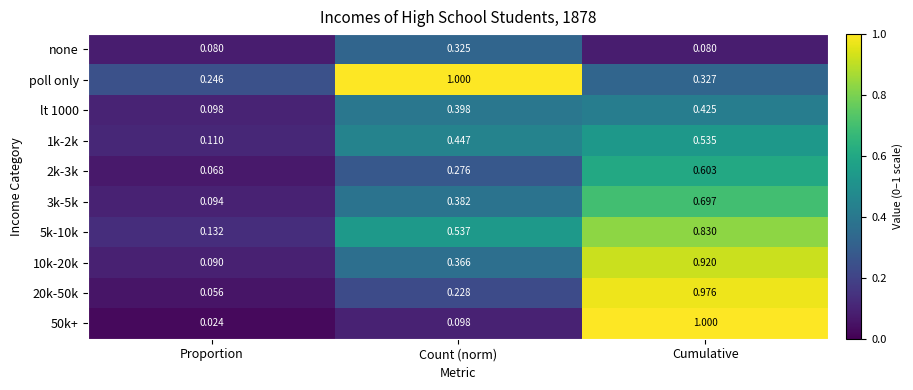

Rank the categories by 5k-10k value from lowest to highest.

Proportion, Count (norm), Cumulative